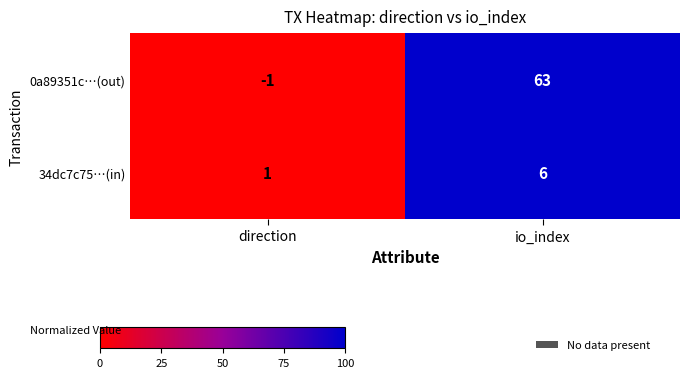

At which category is the sum across all series the highest?

io_index